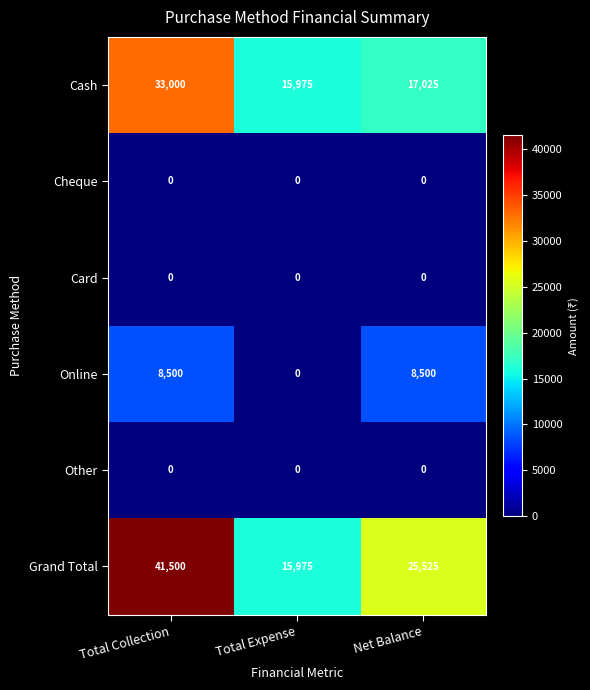

The value of Online at Total Expense is -5432. True or false?

False